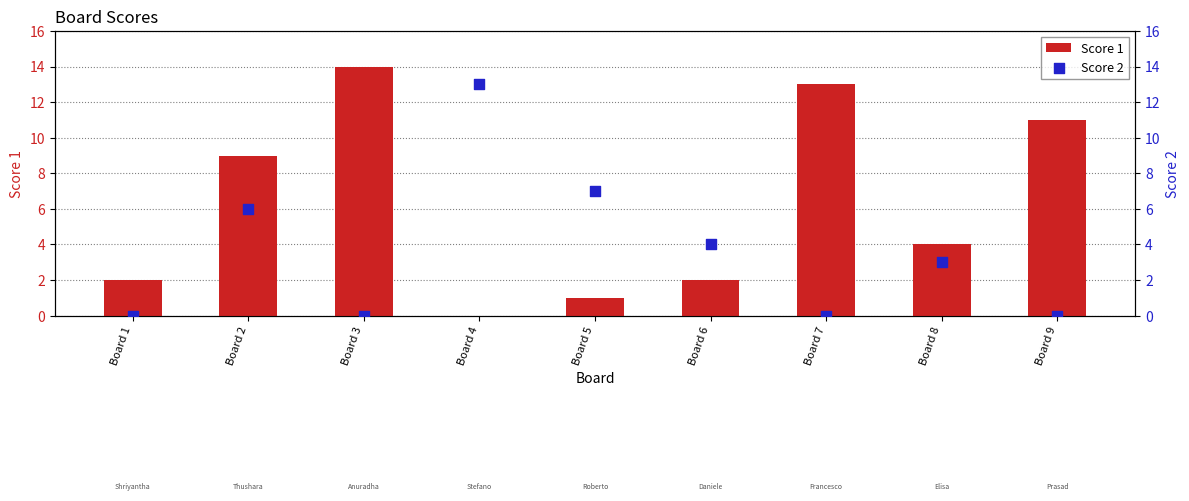

What are all the series names shown in the legend?

Score 1, Score 2